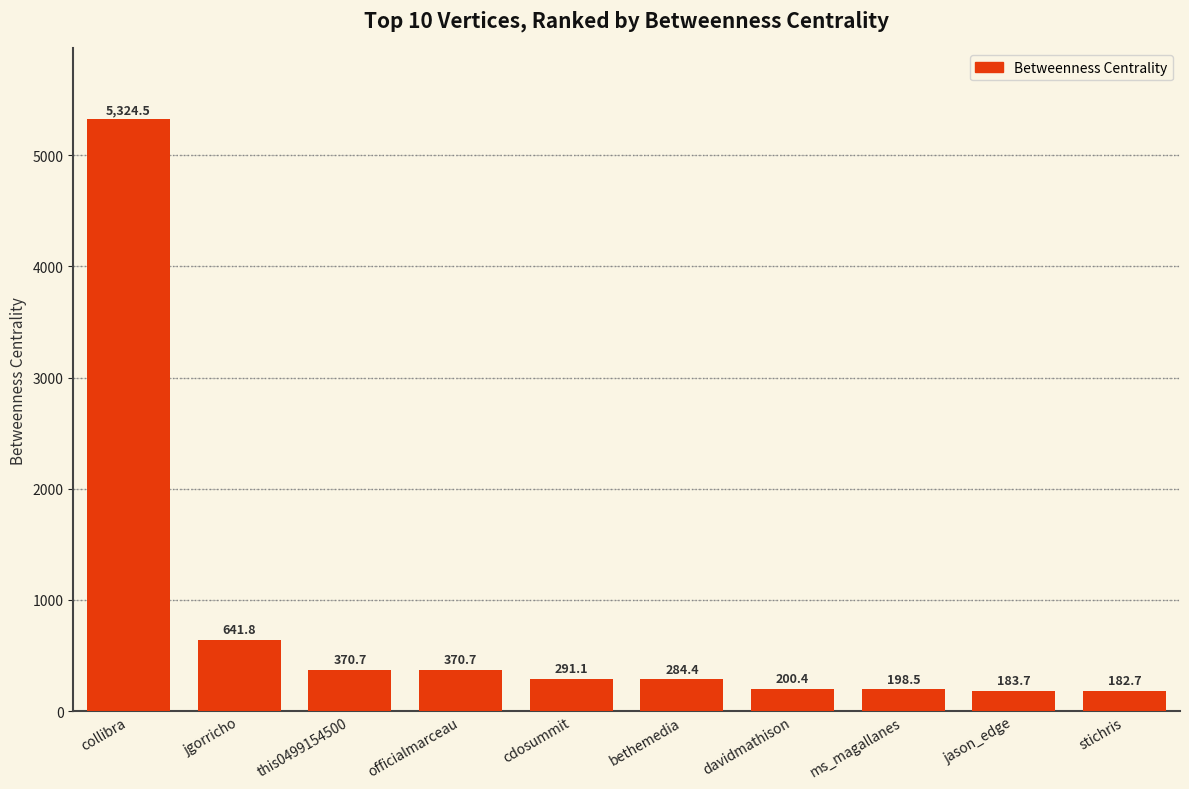

Reading left to right, what are all the values shown in this chart?

collibra=5324.5	jgorricho=641.8	this0499154500=370.7	officialmarceau=370.7	cdosummit=291.1	bethemedia=284.4	davidmathison=200.4	ms_magallanes=198.5	jason_edge=183.7	stichris=182.7